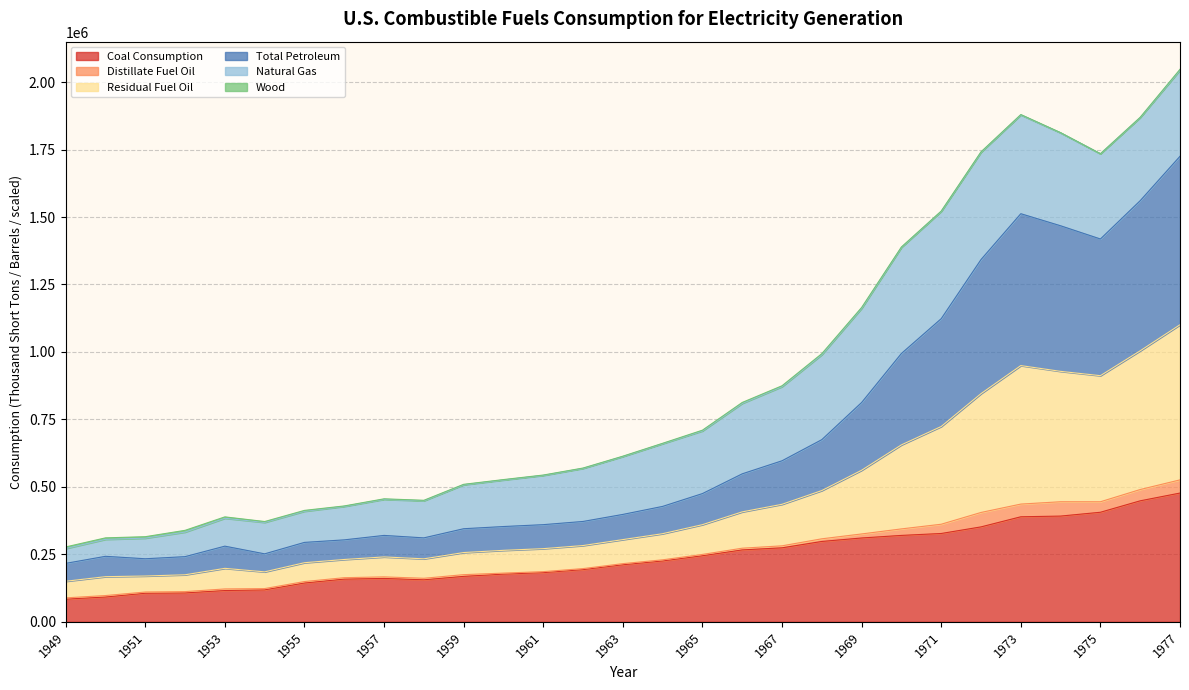

The value of Coal Consumption at 1965 is 244788.1. True or false?

True